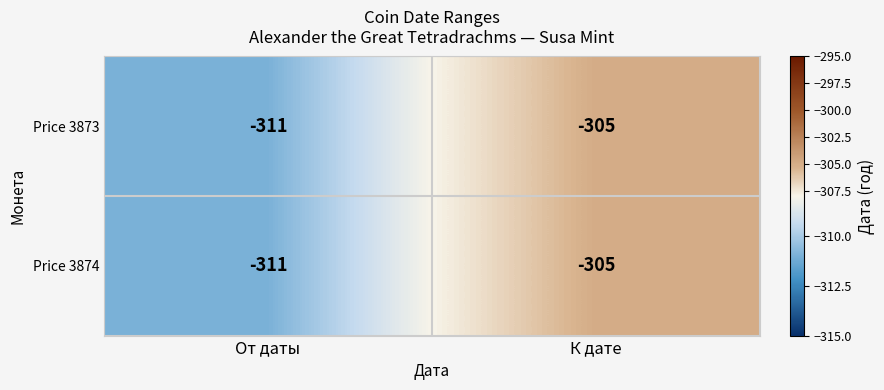

Reading right to left, what are all the values shown in this chart?

Price 3873: К дате=-305	От даты=-311
Price 3874: К дате=-305	От даты=-311